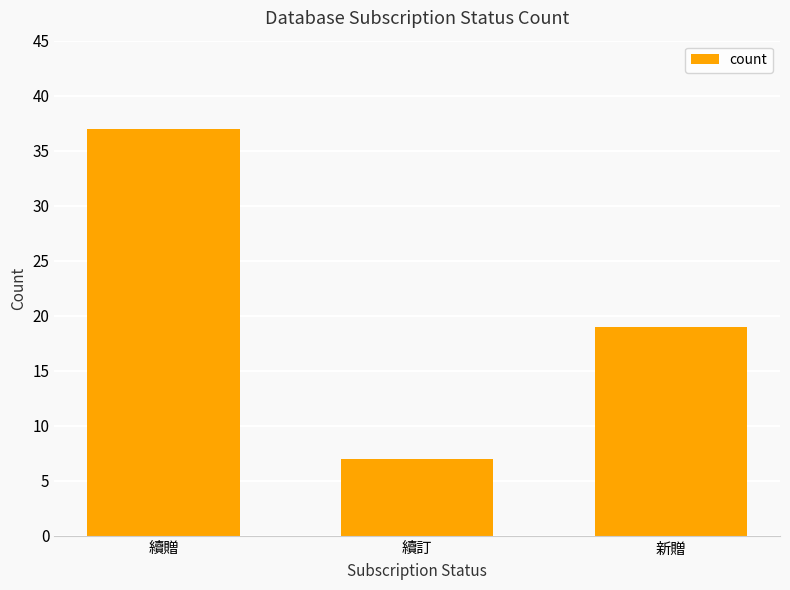

Reading left to right, extract all data points from this chart.

37	7	19